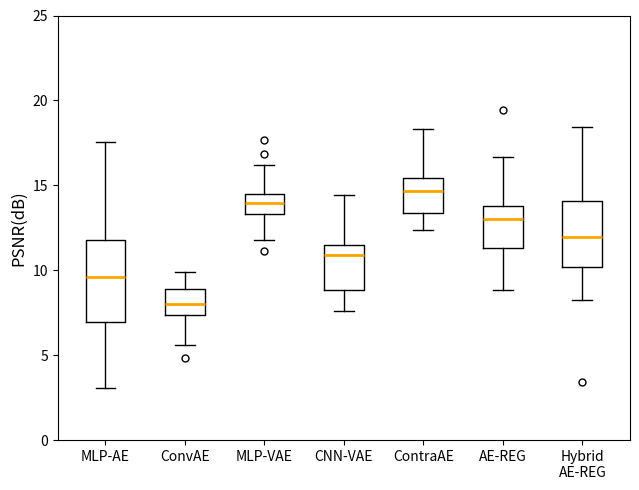

Where is the upper edge of the box for ContraAE on the y-axis? The values are not printed on the chart, so give them approximately, as read against the axis.

15.5